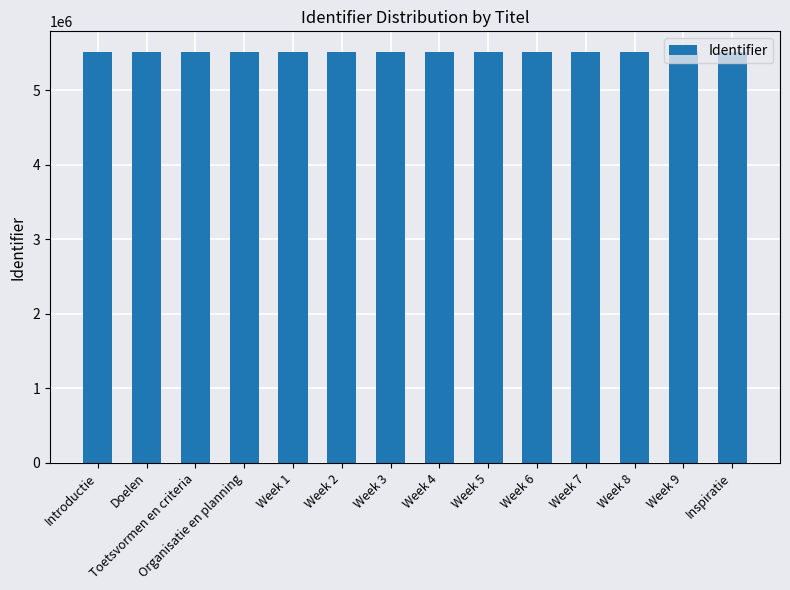

What is the change in value from Doelen to Organisatie en planning?

+5